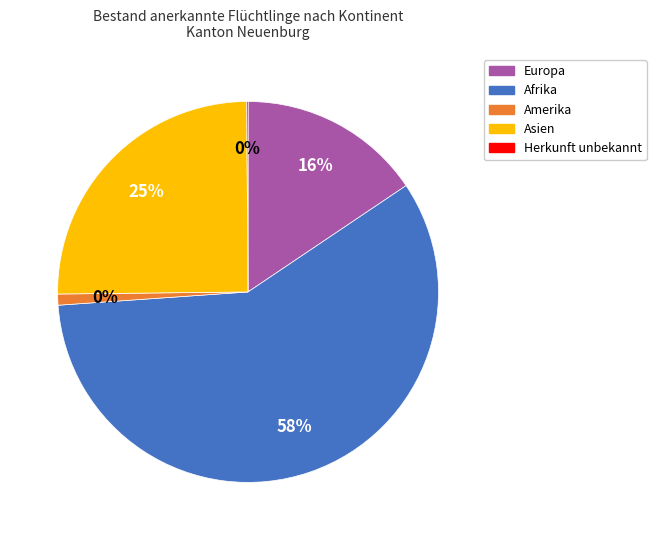

What is the majority slice?

Afrika